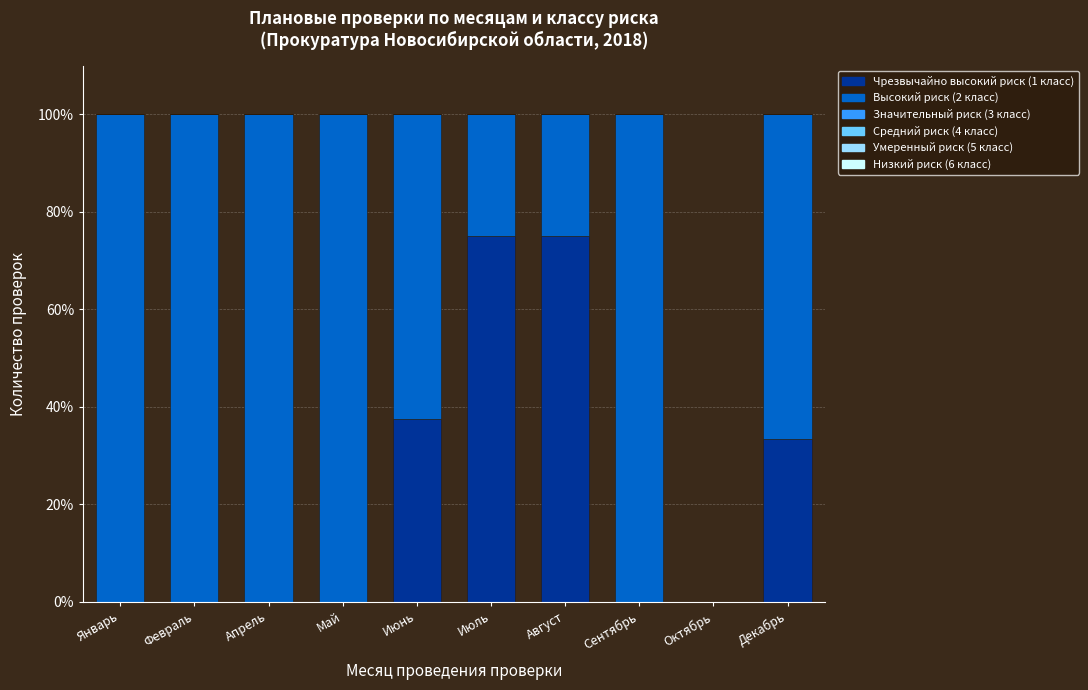

Reading right to left, list the values for the Чрезвычайно высокий риск (1 класс) series.

Декабрь=33.3	Октябрь=0.0	Сентябрь=0.0	Август=75.0	Июль=75.0	Июнь=37.5	Май=0.0	Апрель=0.0	Февраль=0.0	Январь=0.0